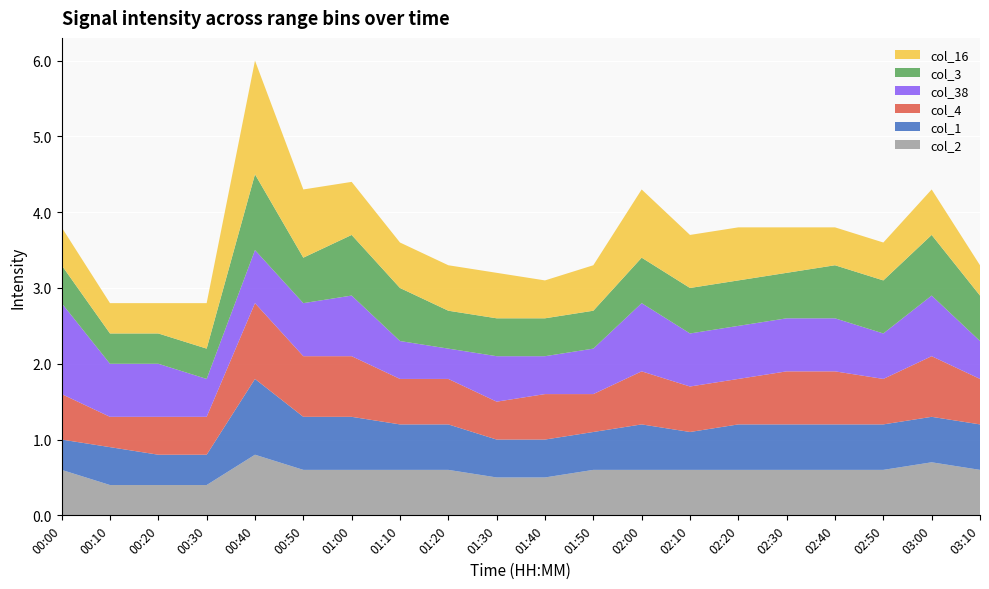

Reading left to right, what are all the values shown in this chart?

col_2: 0.6	0.4	0.4	0.4	0.8	0.6	0.6	0.6	0.6	0.5	0.5	0.6	0.6	0.6	0.6	0.6	0.6	0.6	0.7	0.6
col_1: 0.4	0.5	0.4	0.4	1.0	0.7	0.7	0.6	0.6	0.5	0.5	0.5	0.6	0.5	0.6	0.6	0.6	0.6	0.6	0.6
col_4: 0.6	0.4	0.5	0.5	1.0	0.8	0.8	0.6	0.6	0.5	0.6	0.5	0.7	0.6	0.6	0.7	0.7	0.6	0.8	0.6
col_38: 1.2	0.7	0.7	0.5	0.7	0.7	0.8	0.5	0.4	0.6	0.5	0.6	0.9	0.7	0.7	0.7	0.7	0.6	0.8	0.5
col_3: 0.5	0.4	0.4	0.4	1.0	0.6	0.8	0.7	0.5	0.5	0.5	0.5	0.6	0.6	0.6	0.6	0.7	0.7	0.8	0.6
col_16: 0.5	0.4	0.4	0.6	1.5	0.9	0.7	0.6	0.6	0.6	0.5	0.6	0.9	0.7	0.7	0.6	0.5	0.5	0.6	0.4